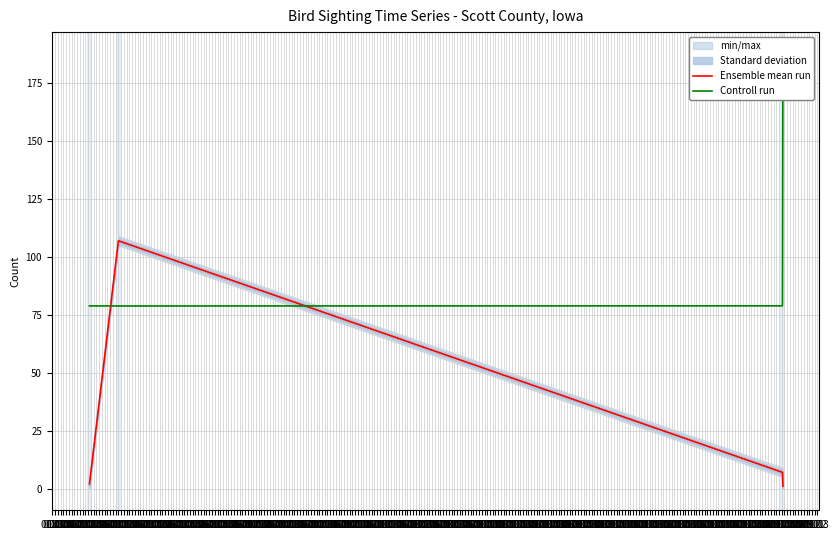

At how many categories does at least one series exceed 24?

4